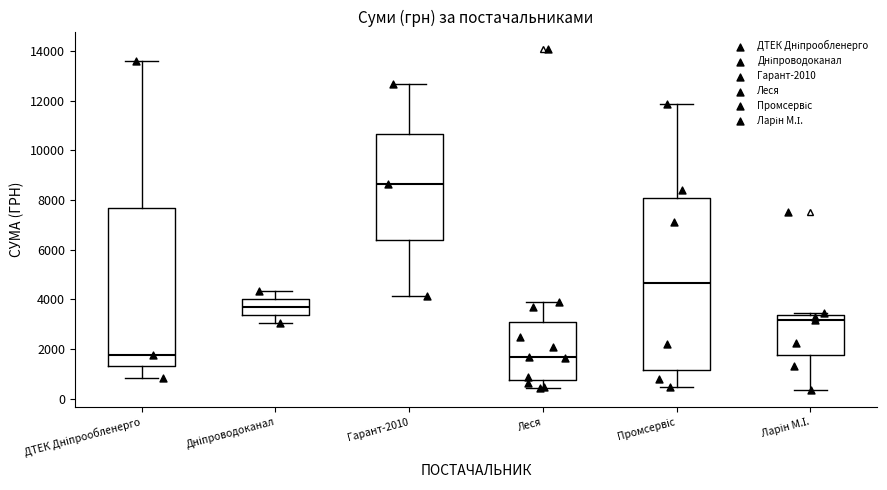

Which box is the tallest, from its lower edge to its upper edge?

Промсервіс